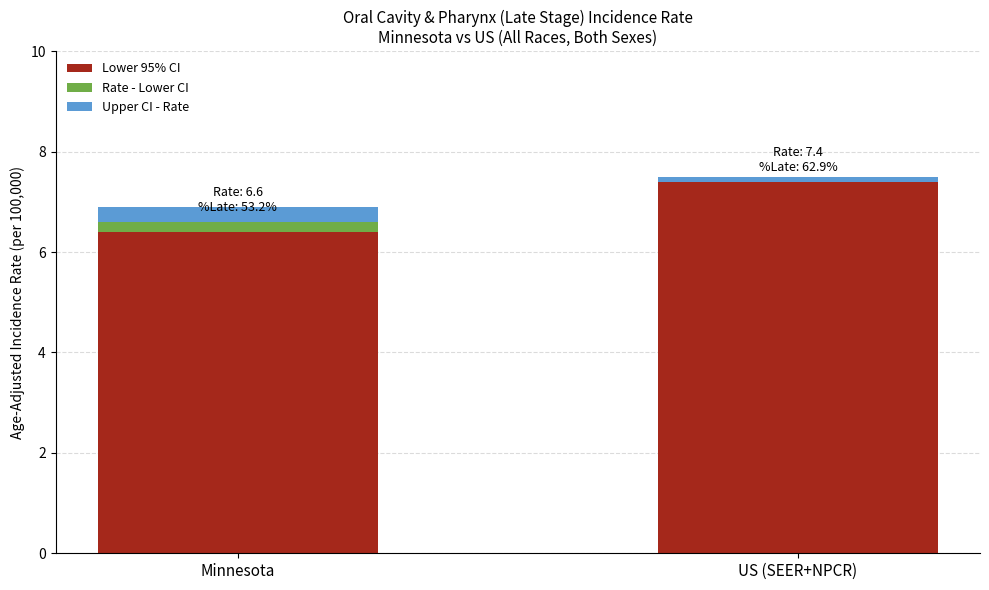

Where does the Lower 95% CI series first go above 7?

US (SEER+NPCR)